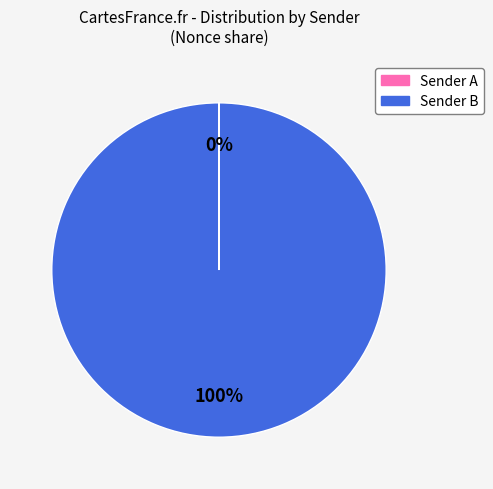

To the nearest percent, what is the difference between the largest and smallest slice percentages?

100%